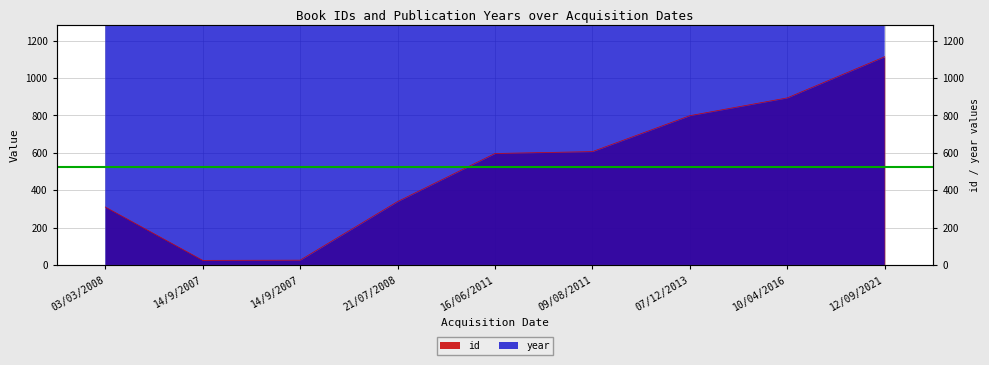

The id series shows 27 at 14/9/2007. True or false?

True